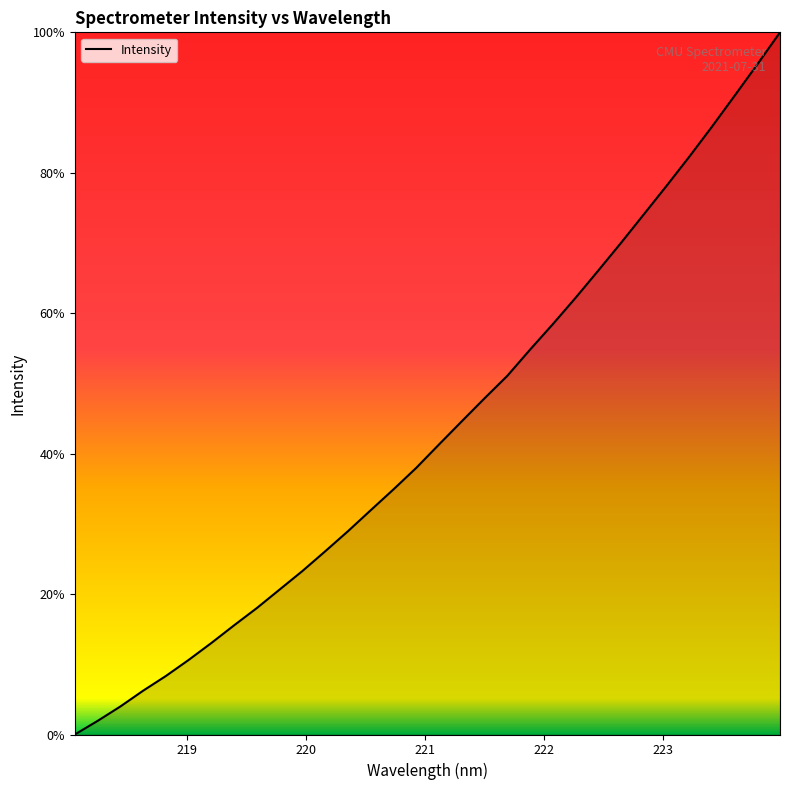

Count the number of values greater than 41.

16